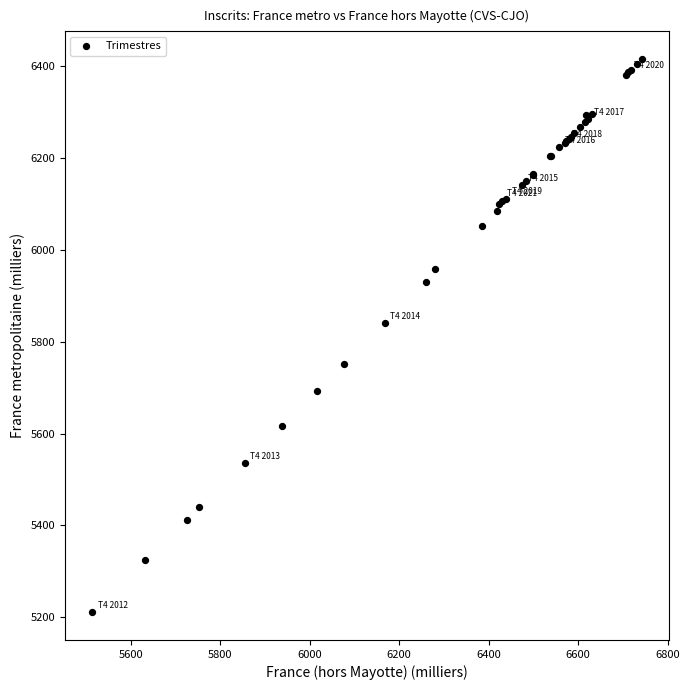

What Y value in the scatter plot is closest to 5813?

5840.1